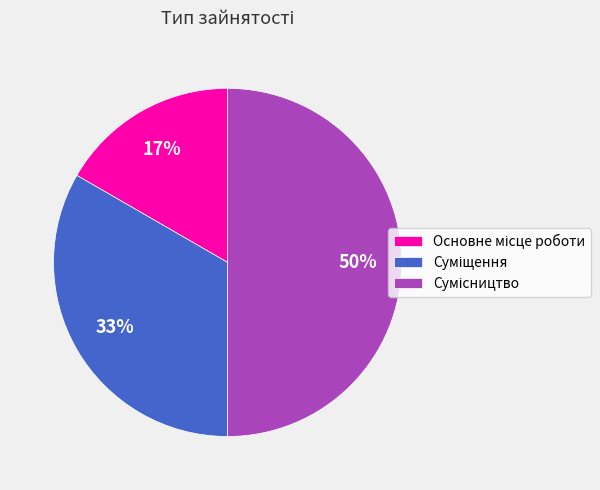

To the nearest percent, what is the difference between the largest and smallest slice percentages?

33%